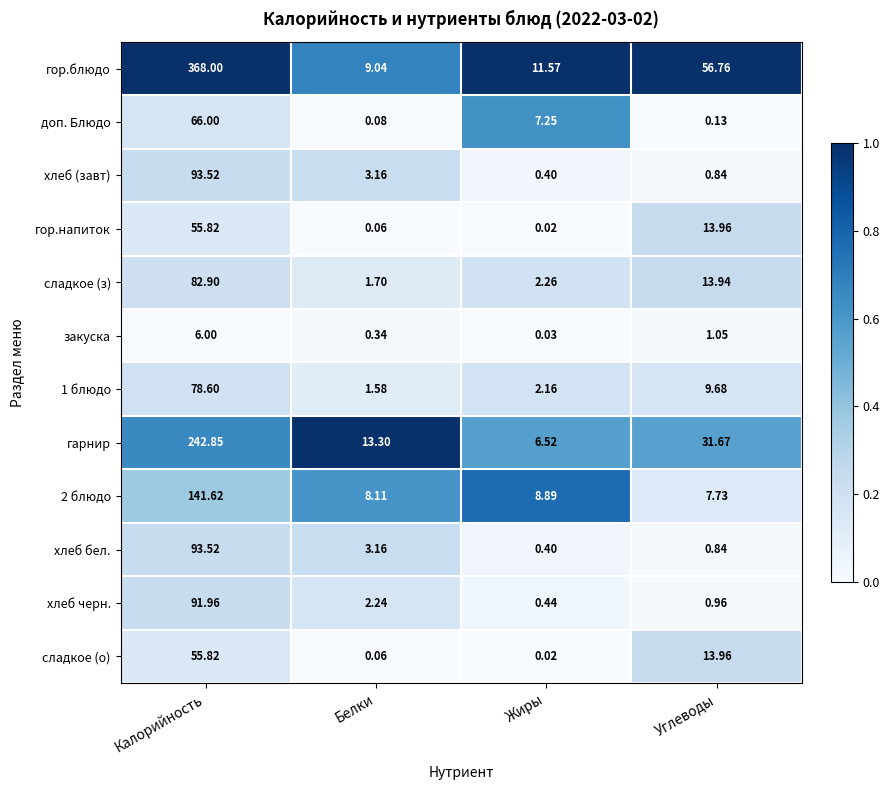

Which series changed the most between Калорийность and Жиры?

гор.блюдо